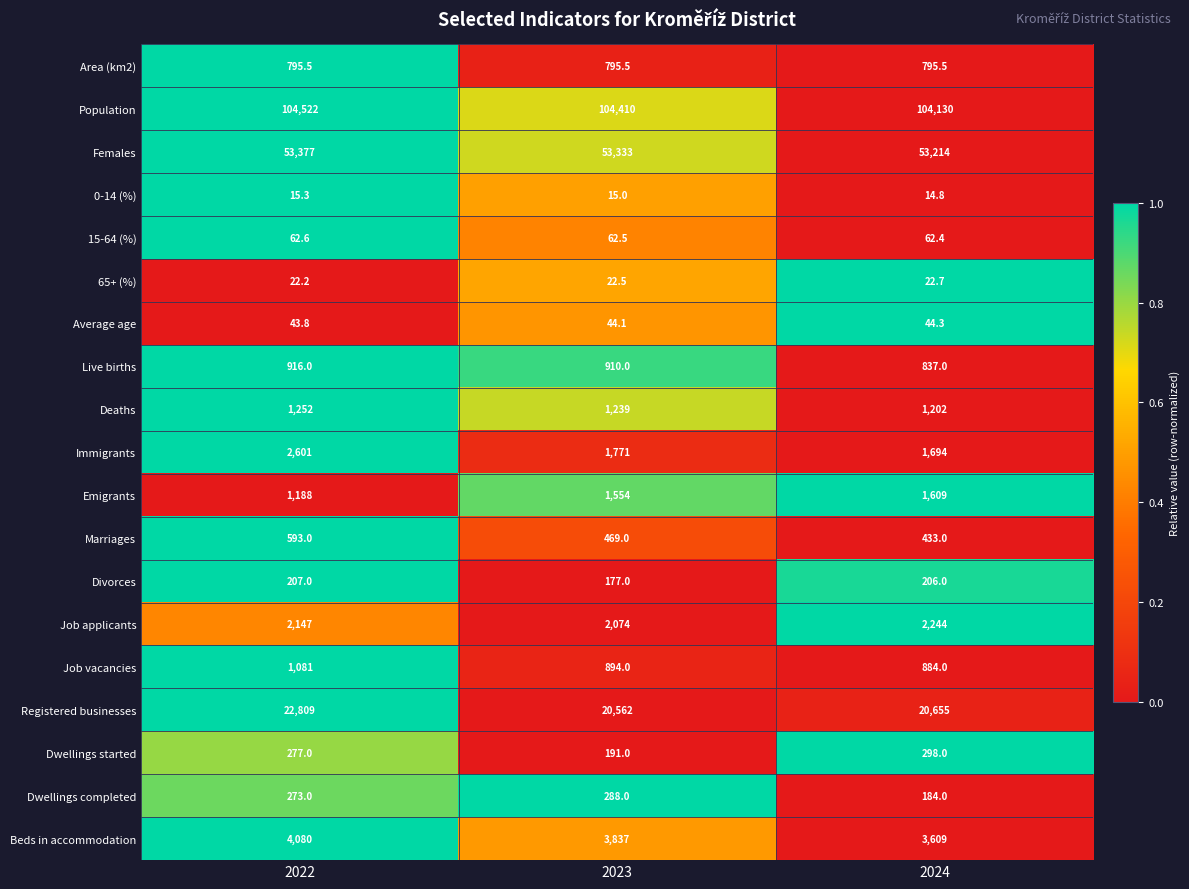

At 2022, list the series in order from smallest to largest.

0-14 (%), 65+ (%), Average age, 15-64 (%), Divorces, Dwellings completed, Dwellings started, Marriages, Area (km2), Live births, Job vacancies, Emigrants, Deaths, Job applicants, Immigrants, Beds in accommodation, Registered businesses, Females, Population